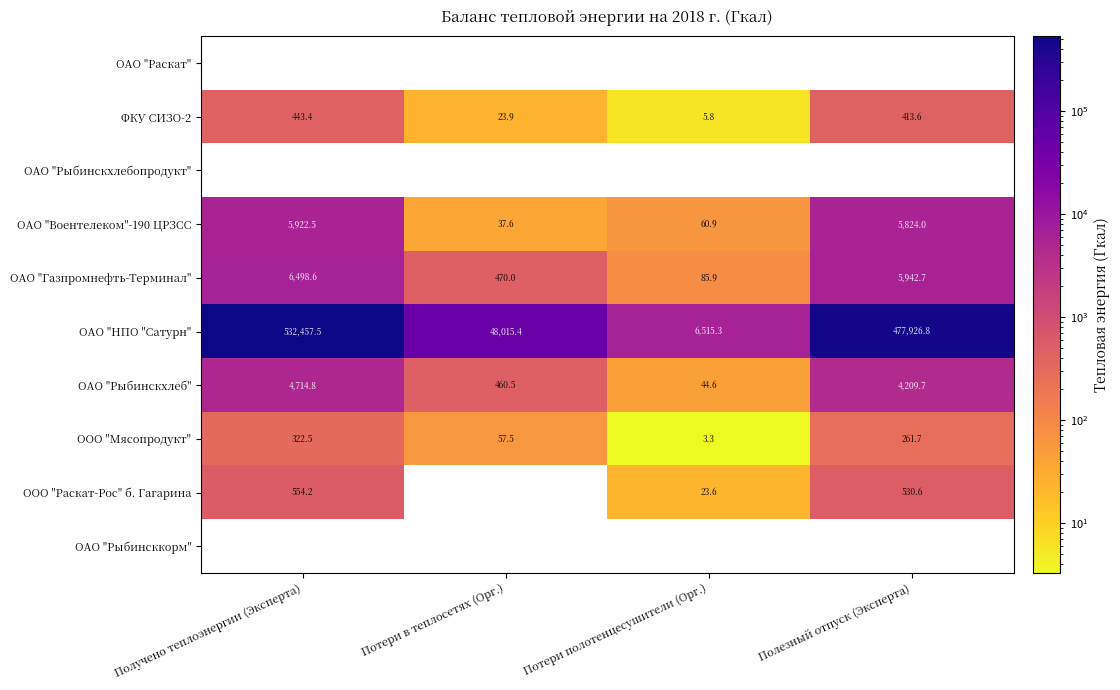

How many data points does each series have?

4